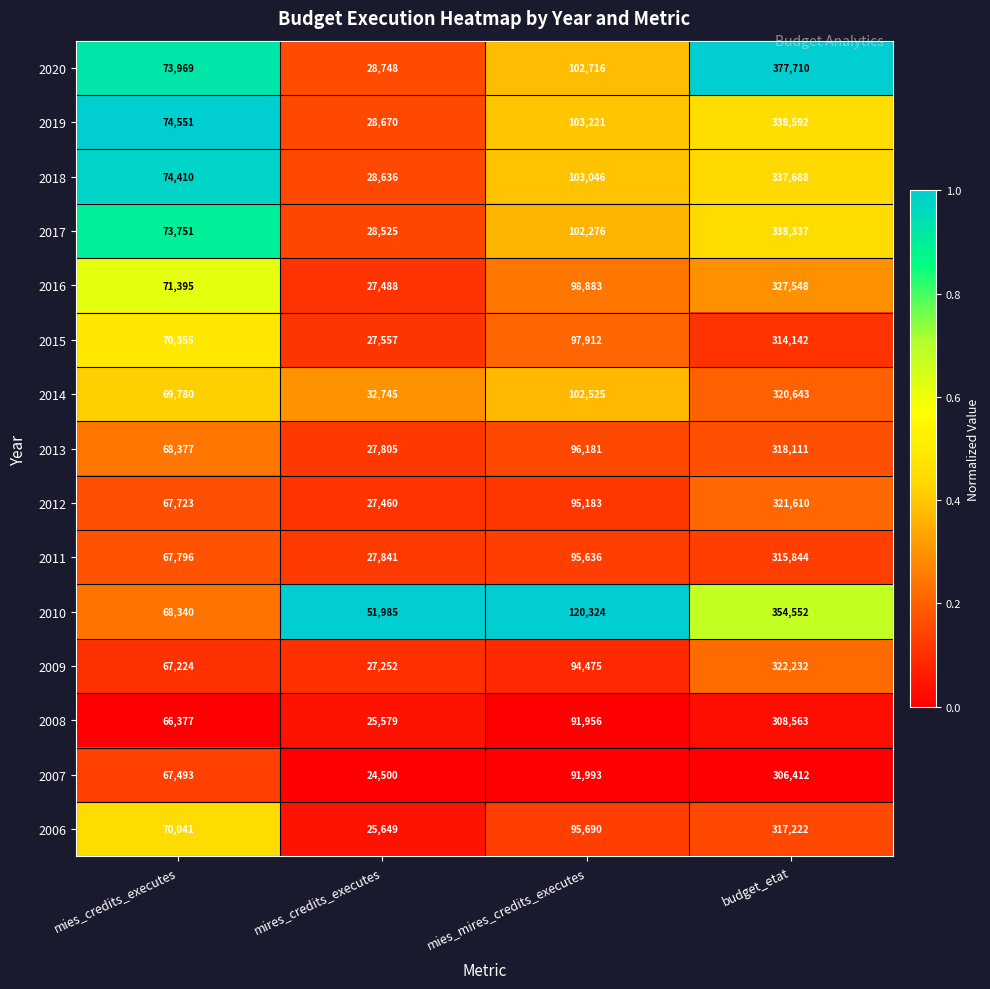

Which label corresponds to the largest value in the chart?

budget_etat